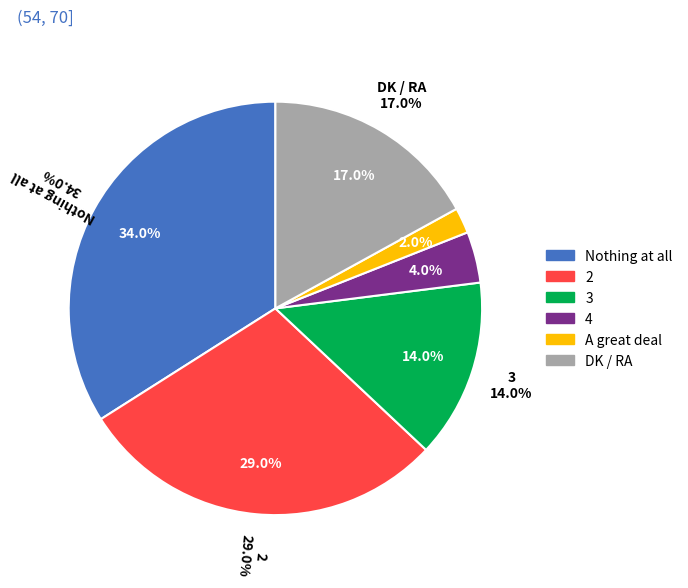

What is the smallest slice in the pie chart?

A great deal